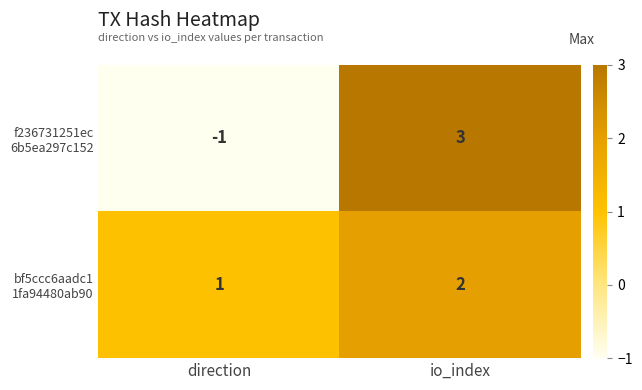

What is the total value across all series at io_index?

5